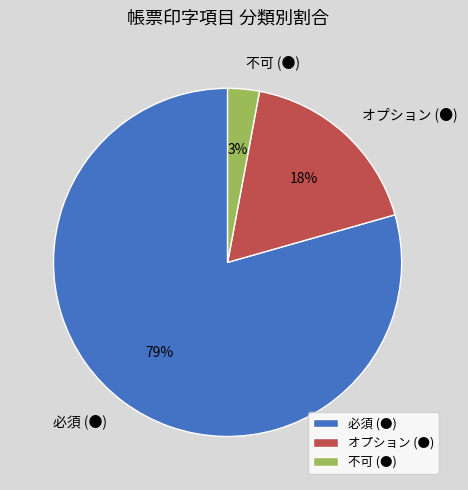

To the nearest percent, what is the combined percentage of 必須 (●) and 不可 (●)?

82%